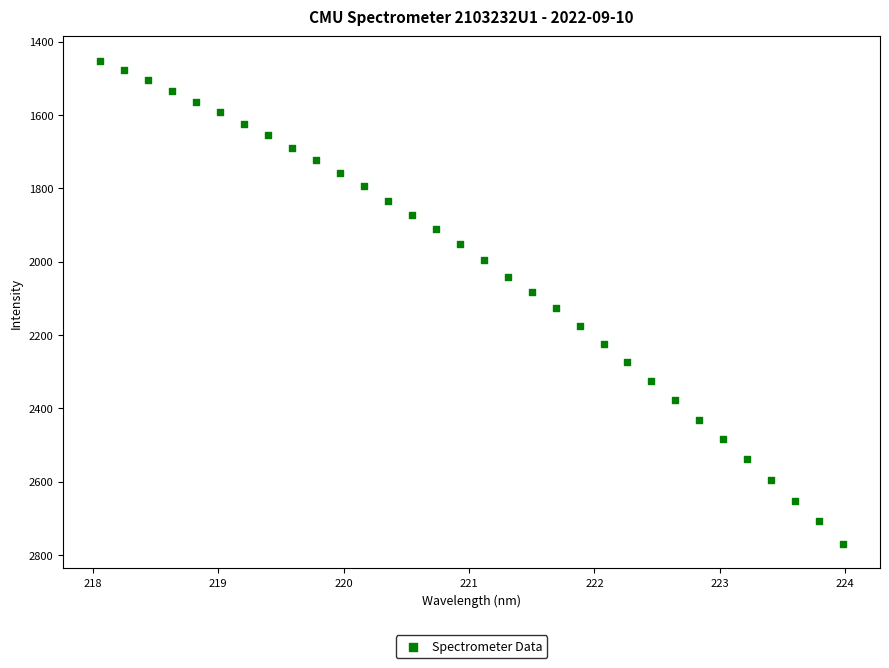

What is the range of Y values (max minus min)?

1319.4